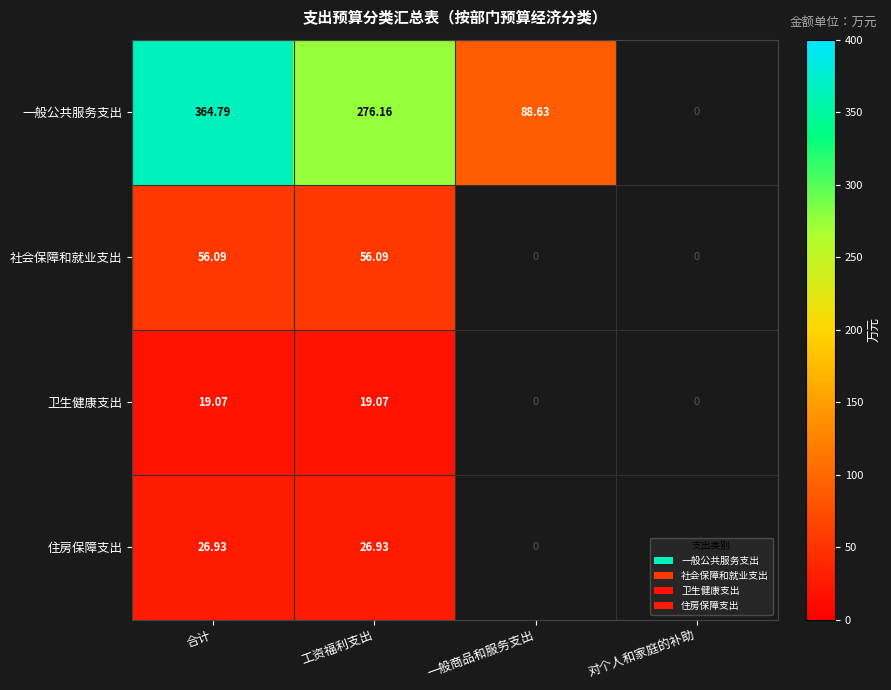

At 合计, list the series in order from largest to smallest.

一般公共服务支出, 社会保障和就业支出, 住房保障支出, 卫生健康支出